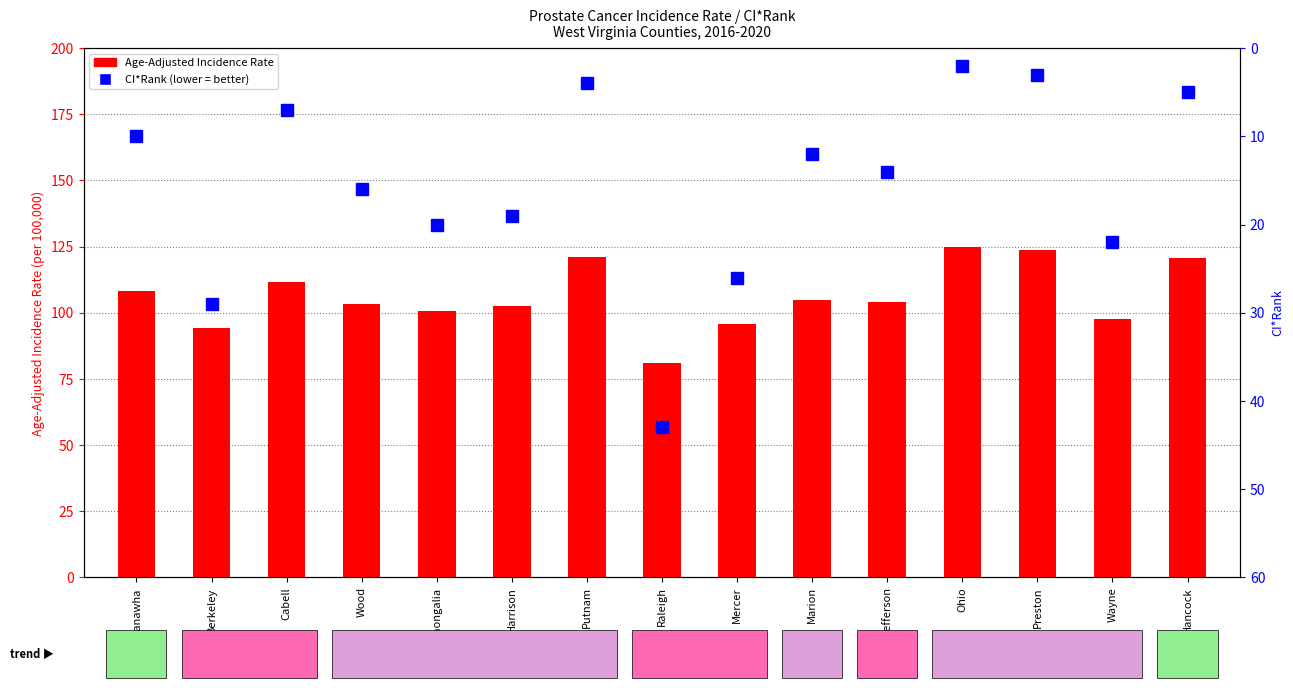

Rank the series by their average value, from lowest to highest.

CI*Rank, Age-Adjusted Incidence Rate